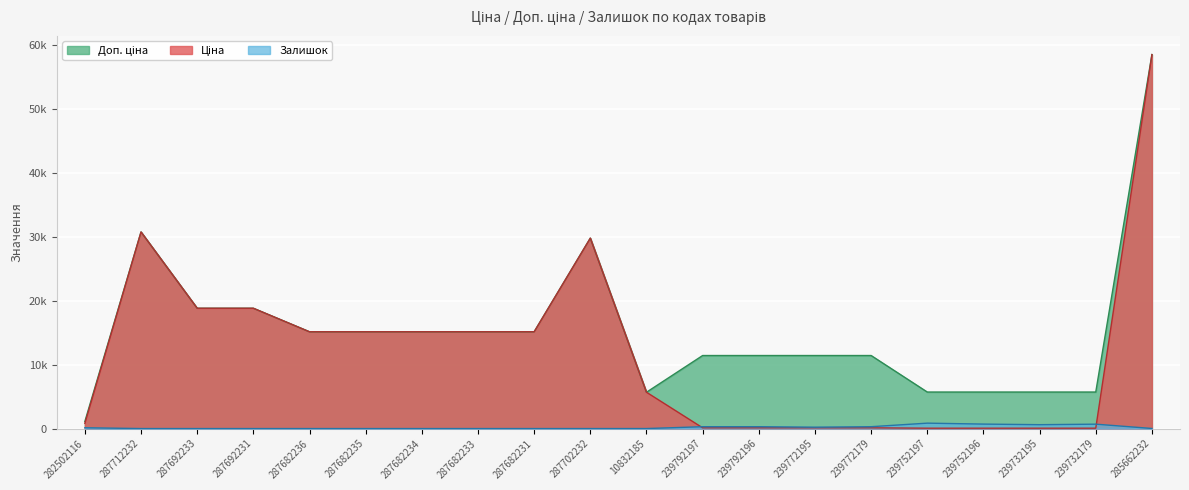

At how many categories does at least one series exceed 2977?

19